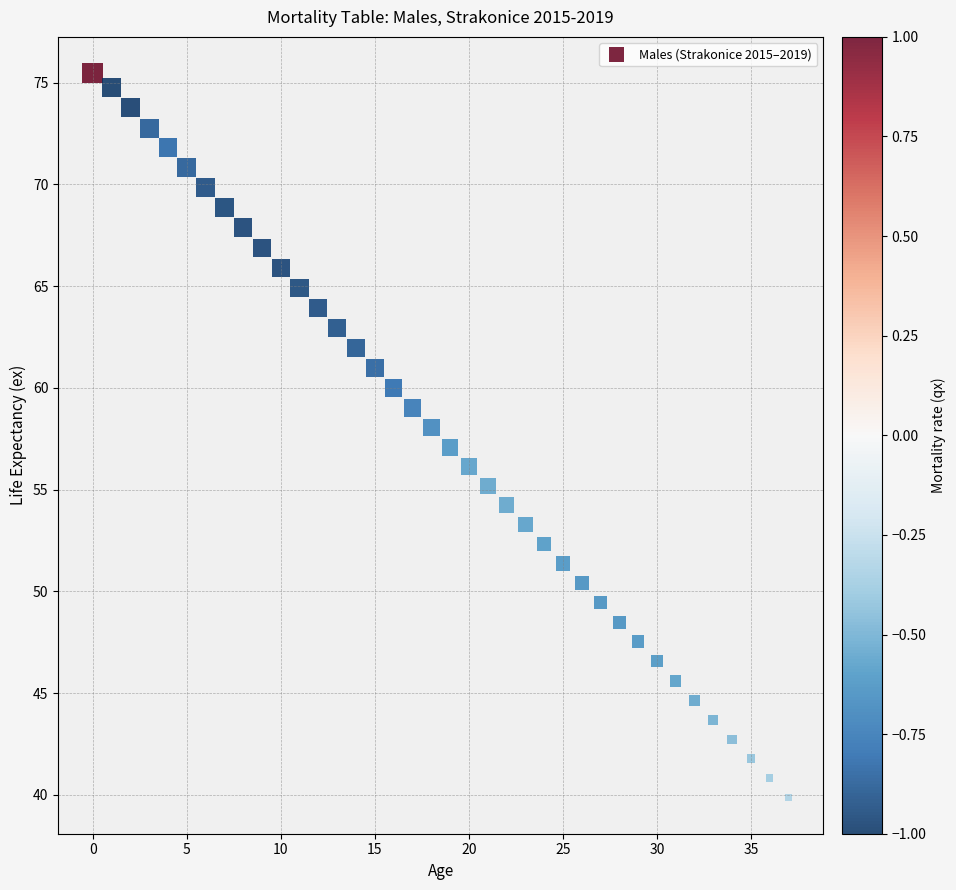

What is the range of Y values (max minus min)?

35.6